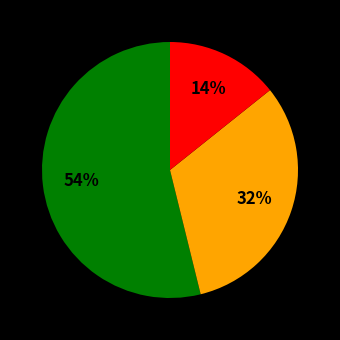

To the nearest percent, what is the difference between the largest and smallest slice percentages?

40%